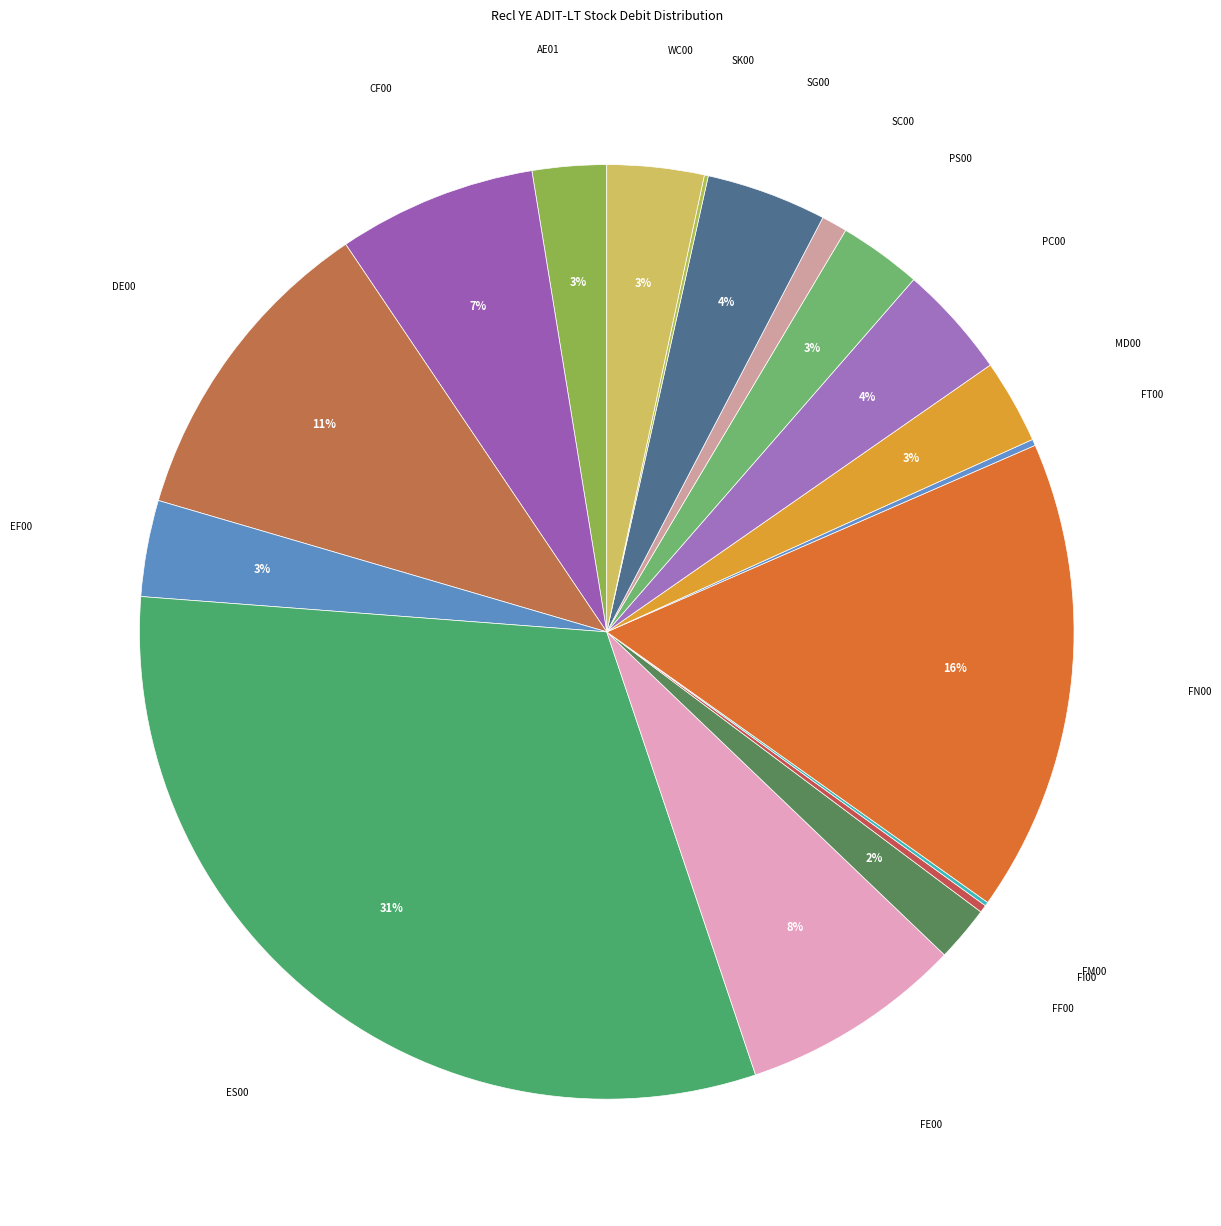

The FE00 slice represents 1% of the pie. True or false?

False